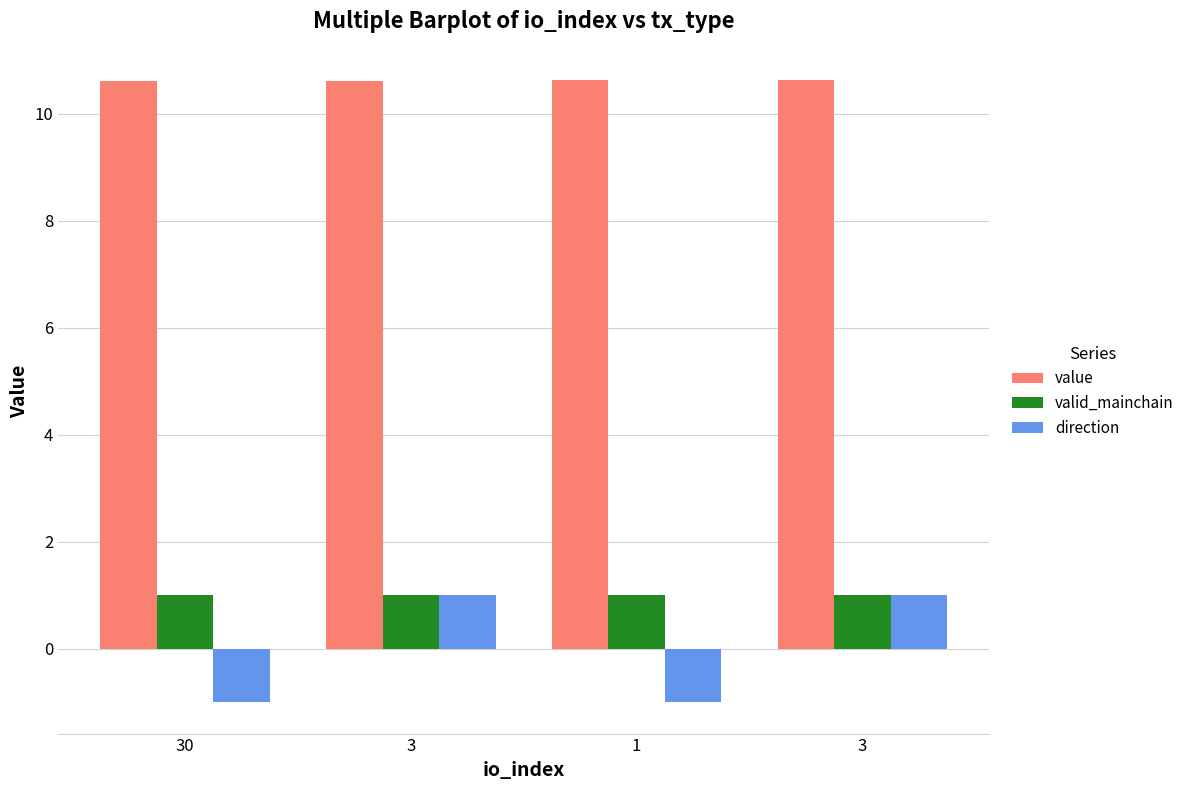

What is the difference between the highest and lowest values at 3?

9.6